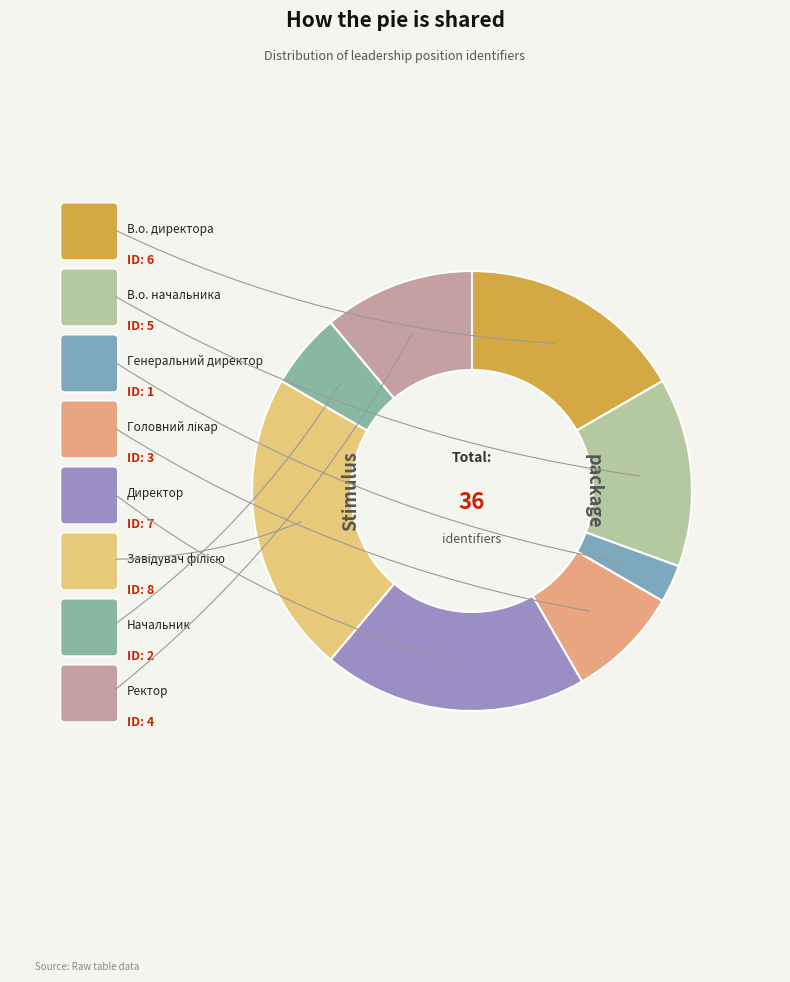

Is В.о. директора the majority of the pie?

No